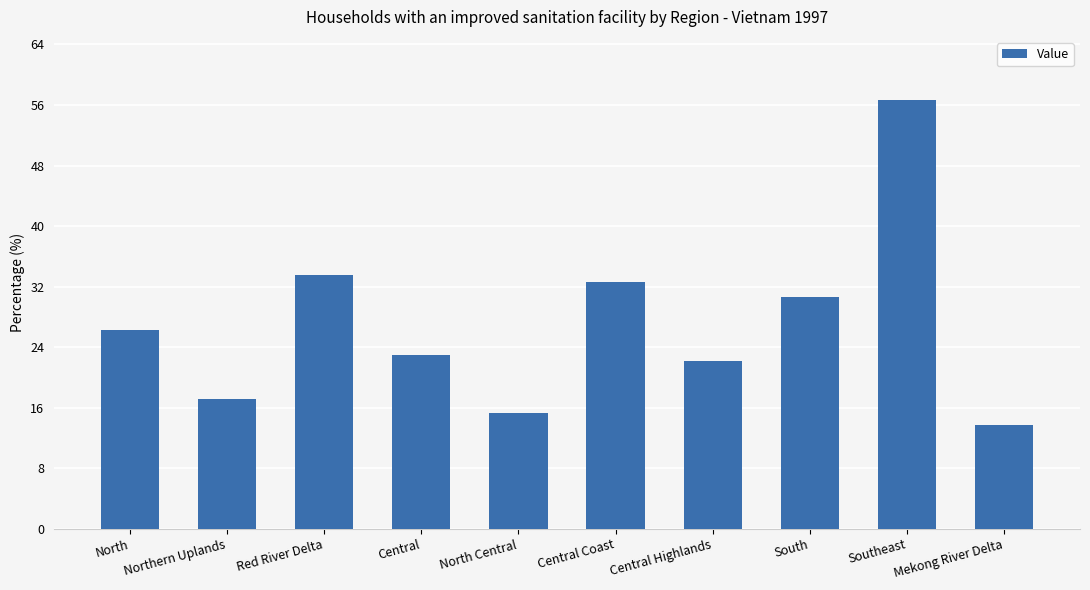

At which label does the data first exceed 26?

North